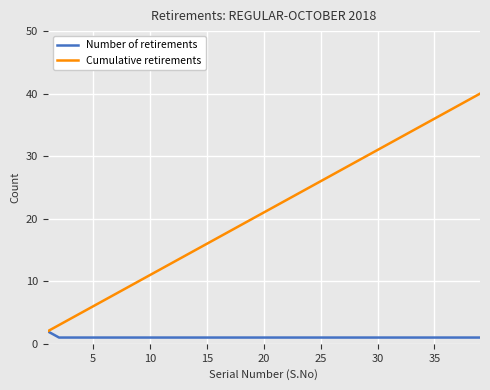

Reading left to right, extract all data points from this chart.

Number of retirements: 2	1	1	1	1	1	1	1	1	1	1	1	1	1	1	1	1	1	1	1	1	1	1	1	1	1	1	1	1	1	1	1	1	1	1	1	1	1	1
Cumulative retirements: 2	3	4	5	6	7	8	9	10	11	12	13	14	15	16	17	18	19	20	21	22	23	24	25	26	27	28	29	30	31	32	33	34	35	36	37	38	39	40